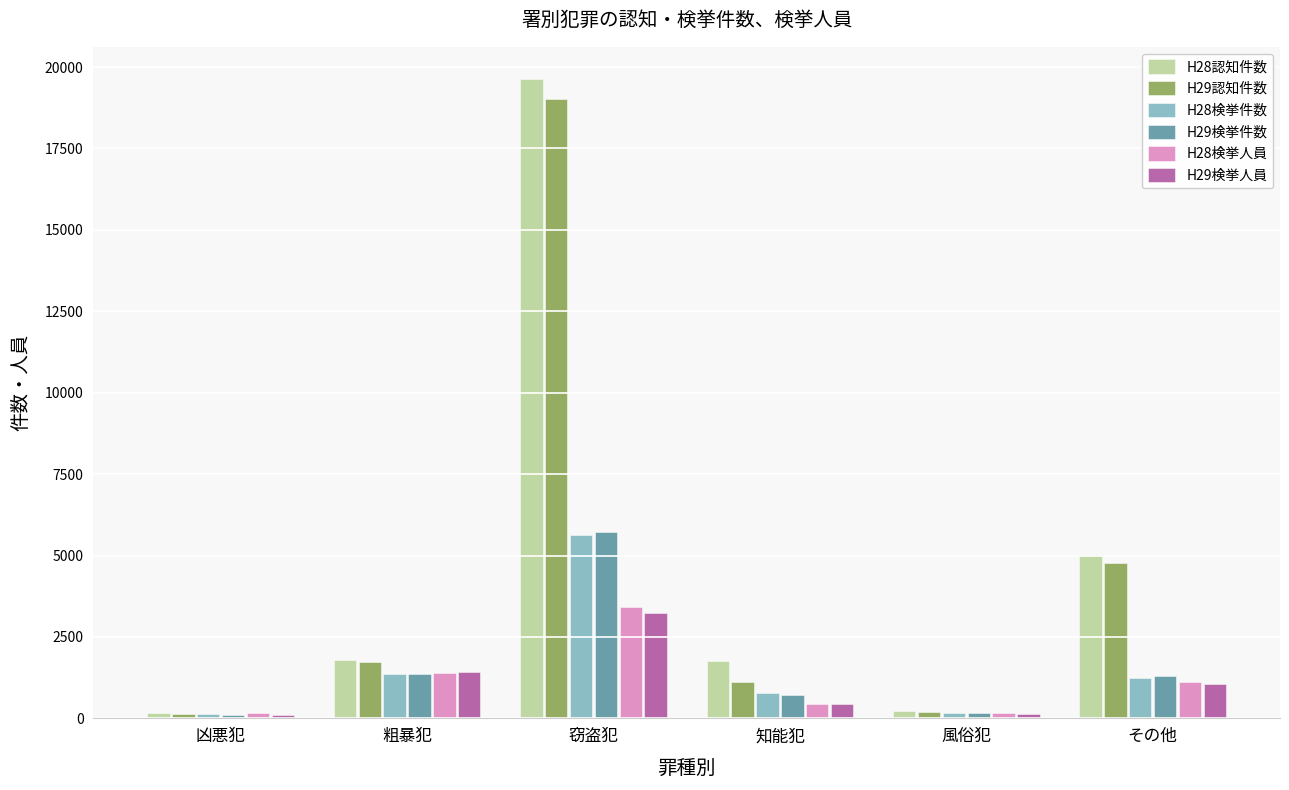

How many groups of bars are there?

6